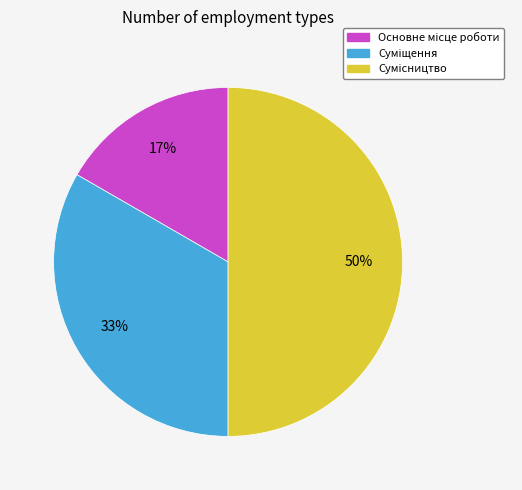

To the nearest percent, what is the average slice percentage?

33%